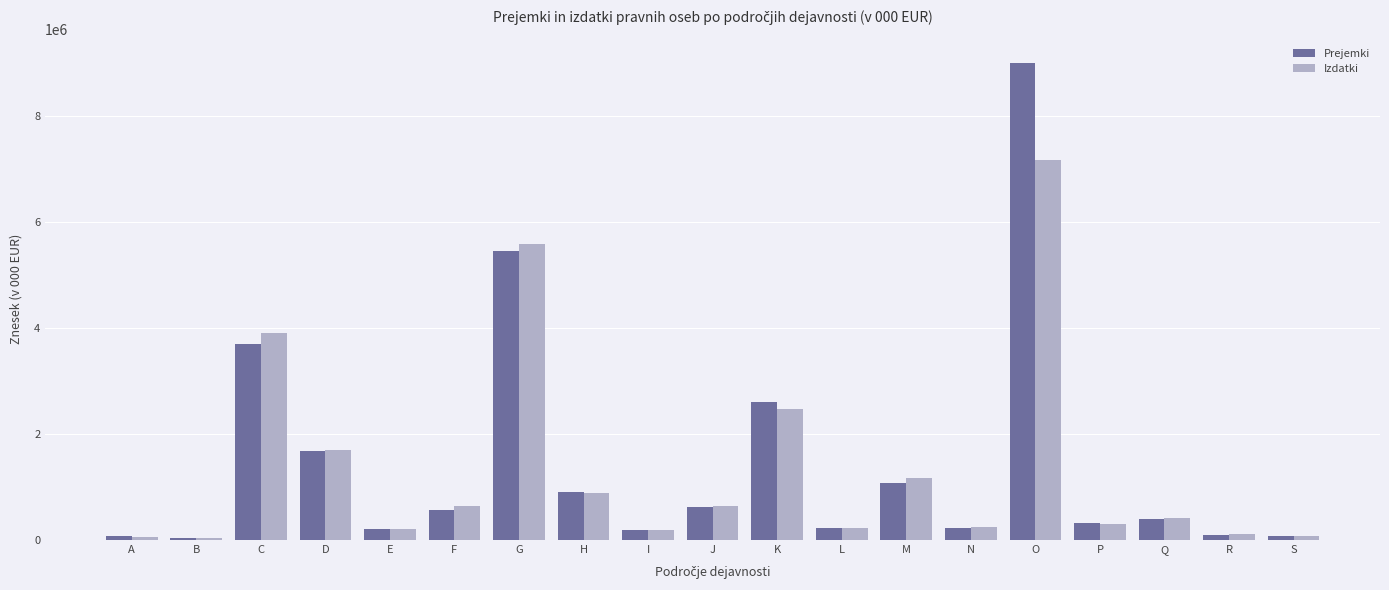

What is the maximum value for Izdatki?

7182175.9